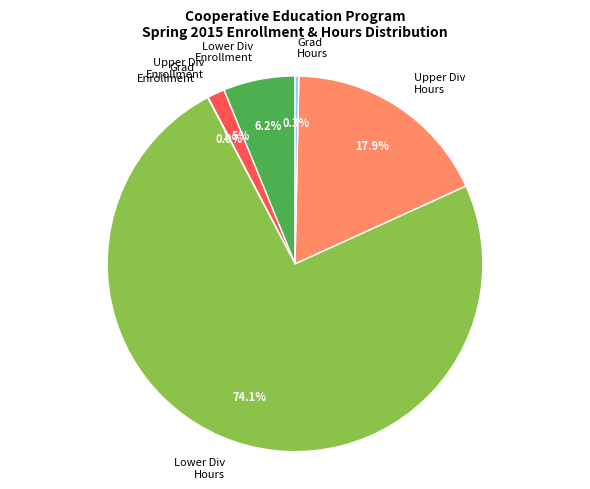

Approximately how many times larger is the value at Lower Div Hours compared to Grad Hours?

226.7